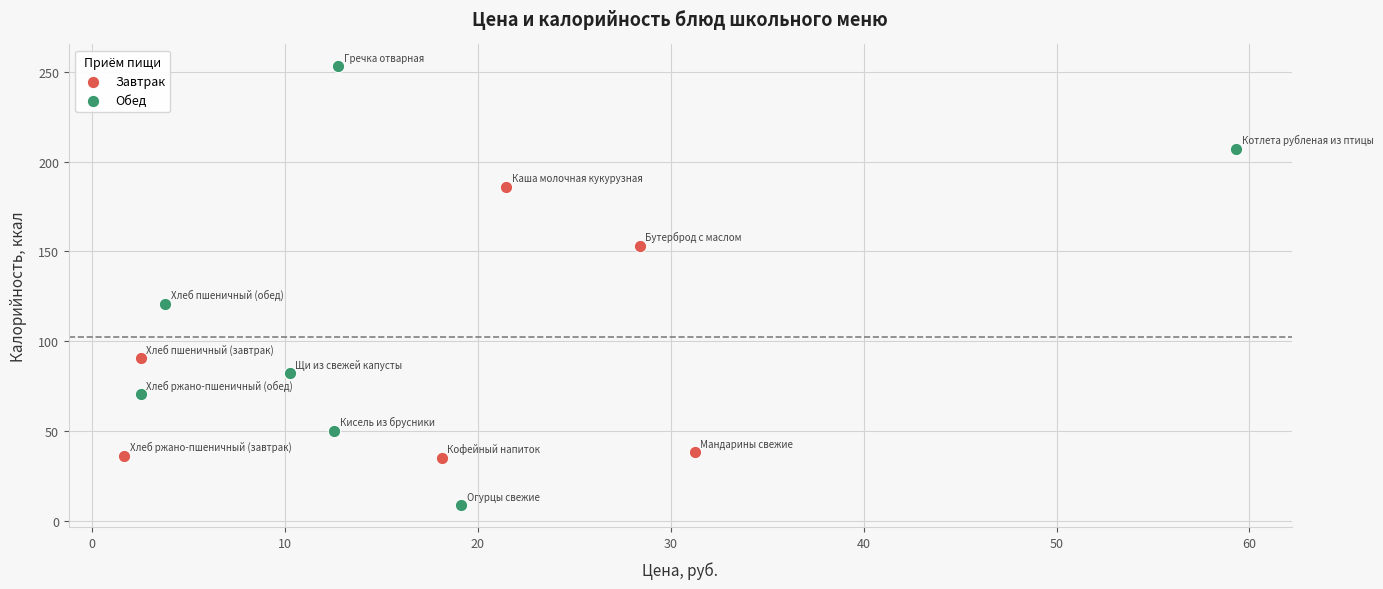

Which series contains the lowest Y value?

Обед